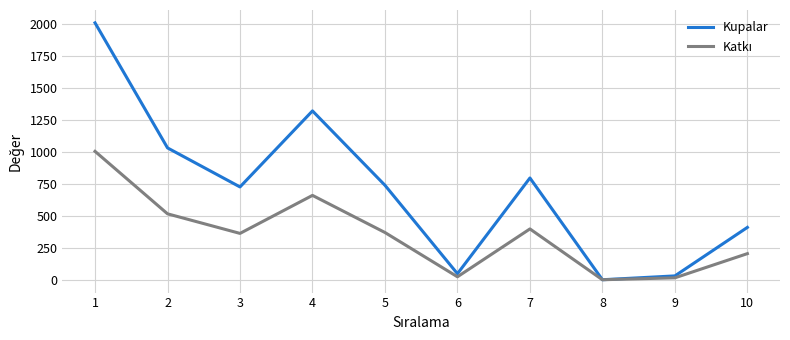

Which series has the largest range (max minus min)?

Kupalar